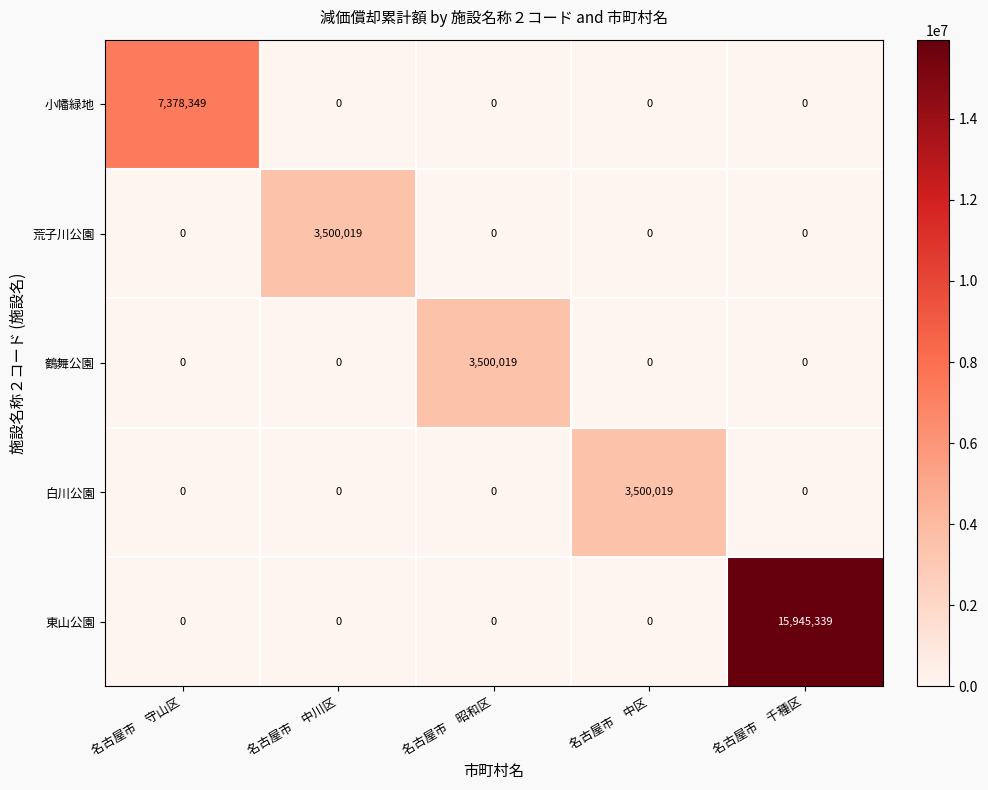

What is the difference between the highest and lowest values at 名古屋市　守山区?

7378349